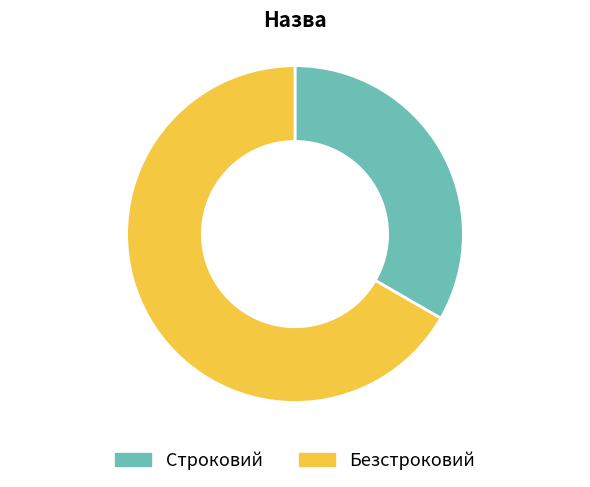

Is it true that Безстроковий is 75% of the pie?

False